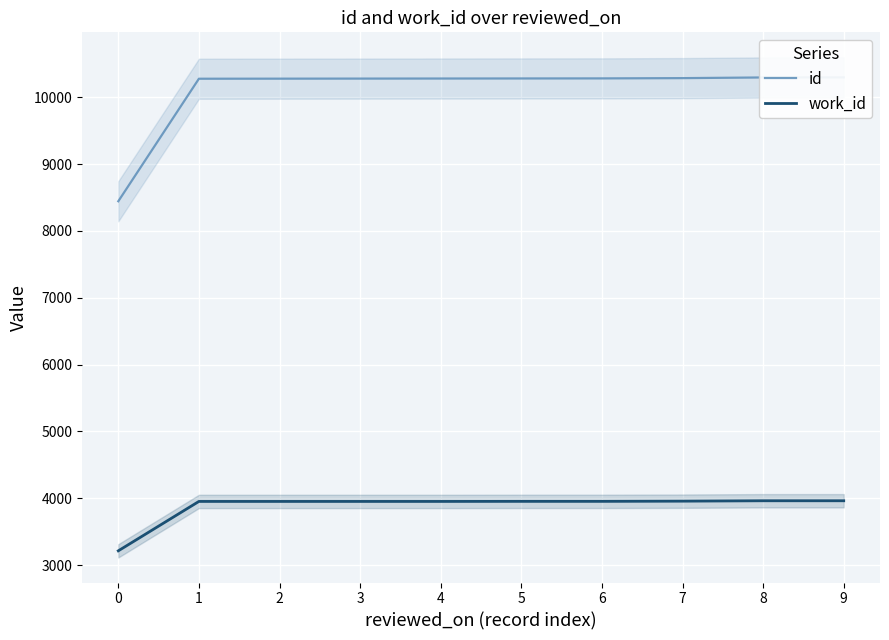

Which series has the largest total across all categories?

id